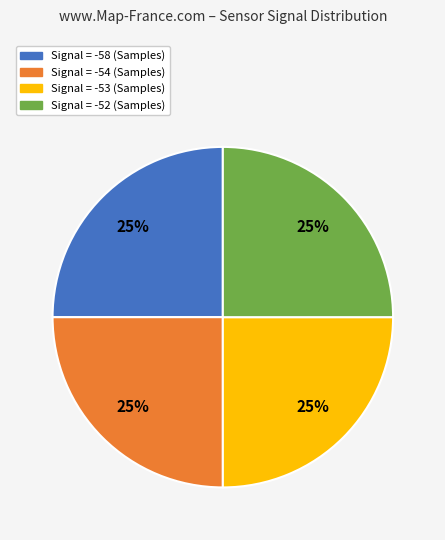

To the nearest percent, what is the average slice percentage?

25%